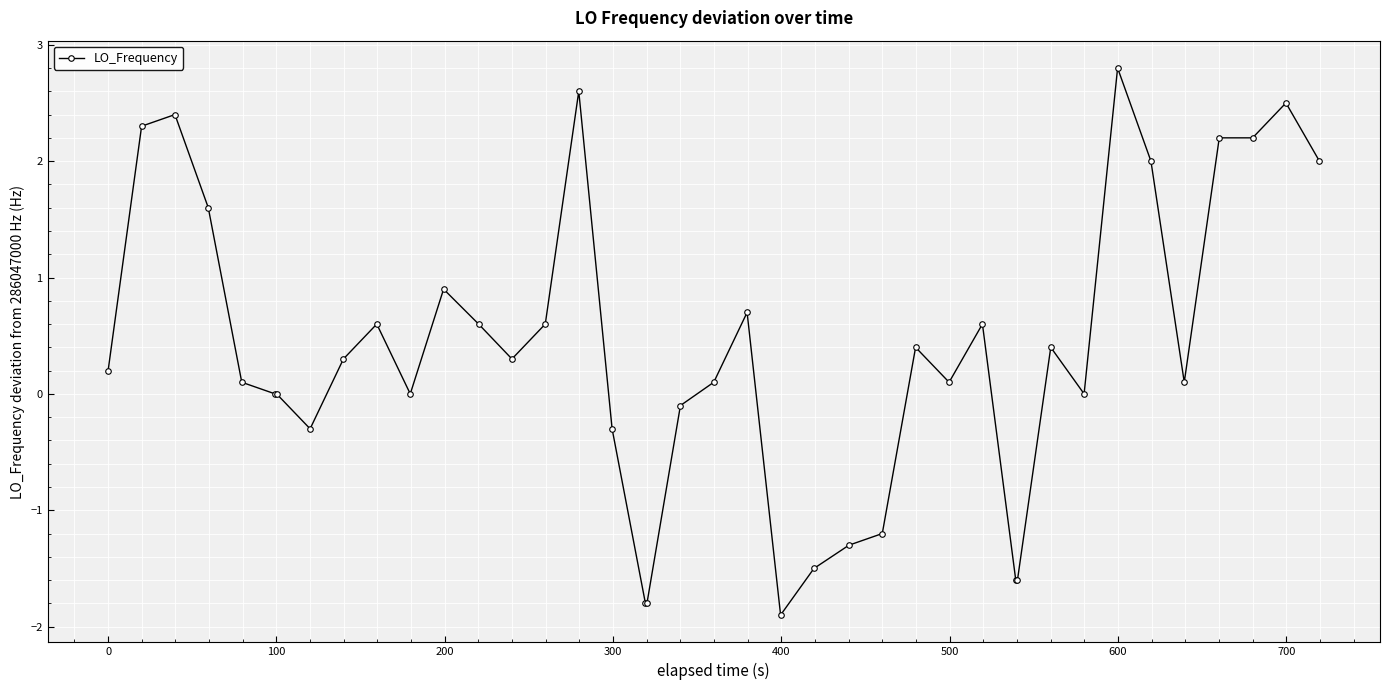

True or false: there are more than 2 points higher than both neighbors.

True